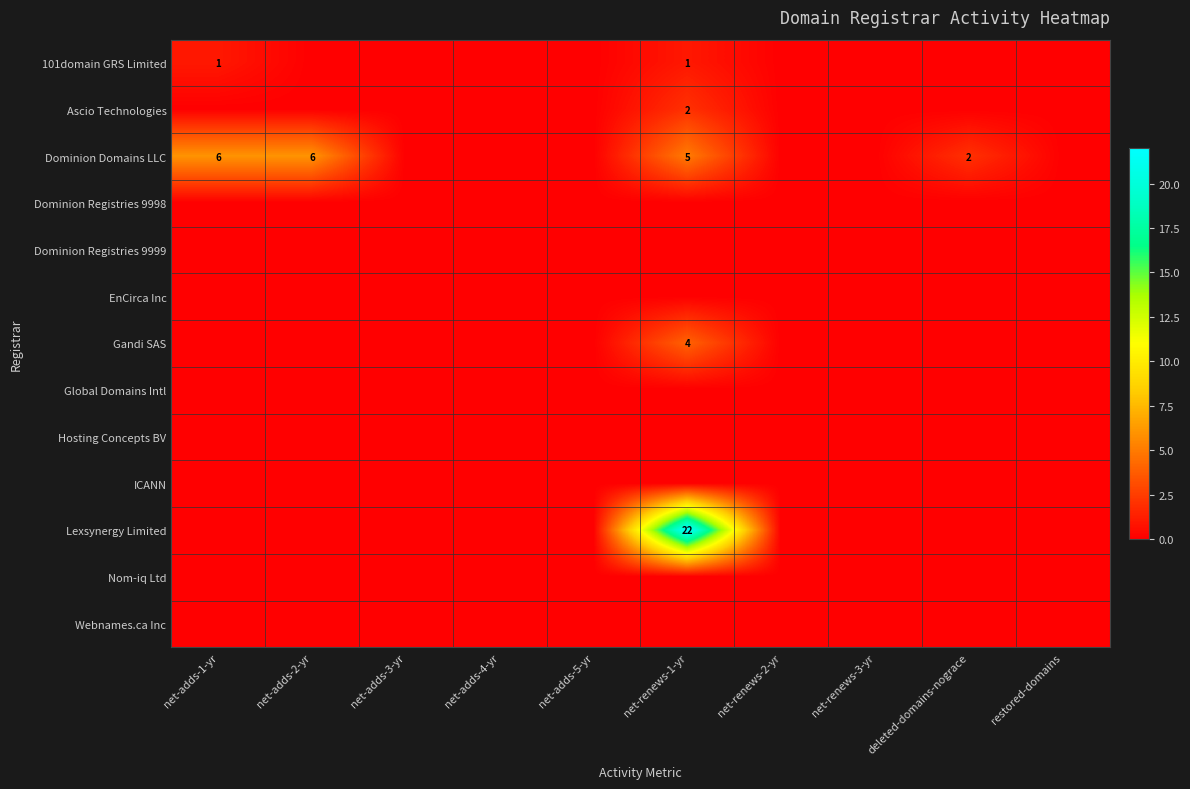

Where is Dominion Registries 9998 nearest to the value 0?

net-adds-1-yr